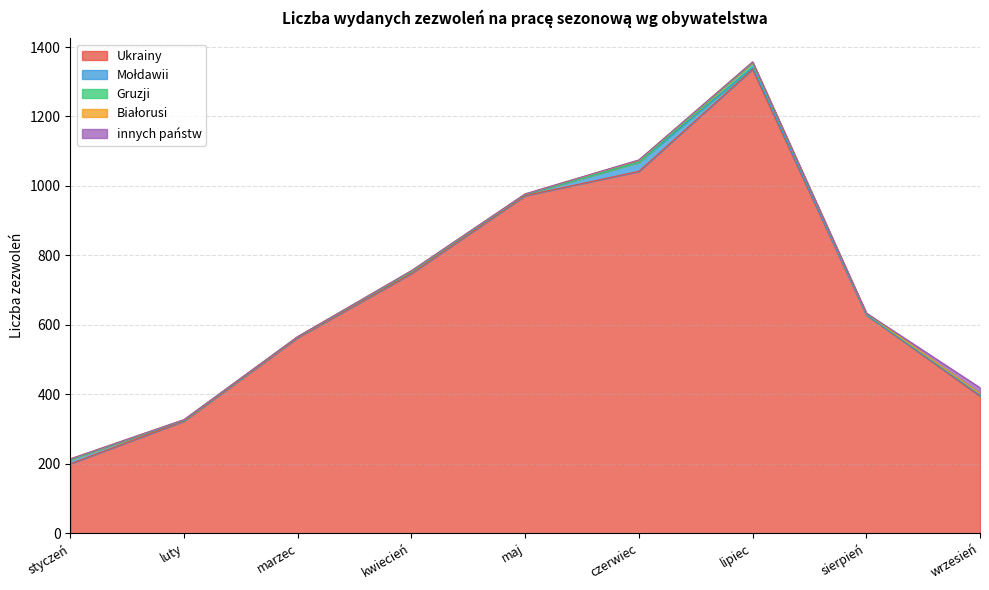

How many values in the Białorusi series are below 2?

4